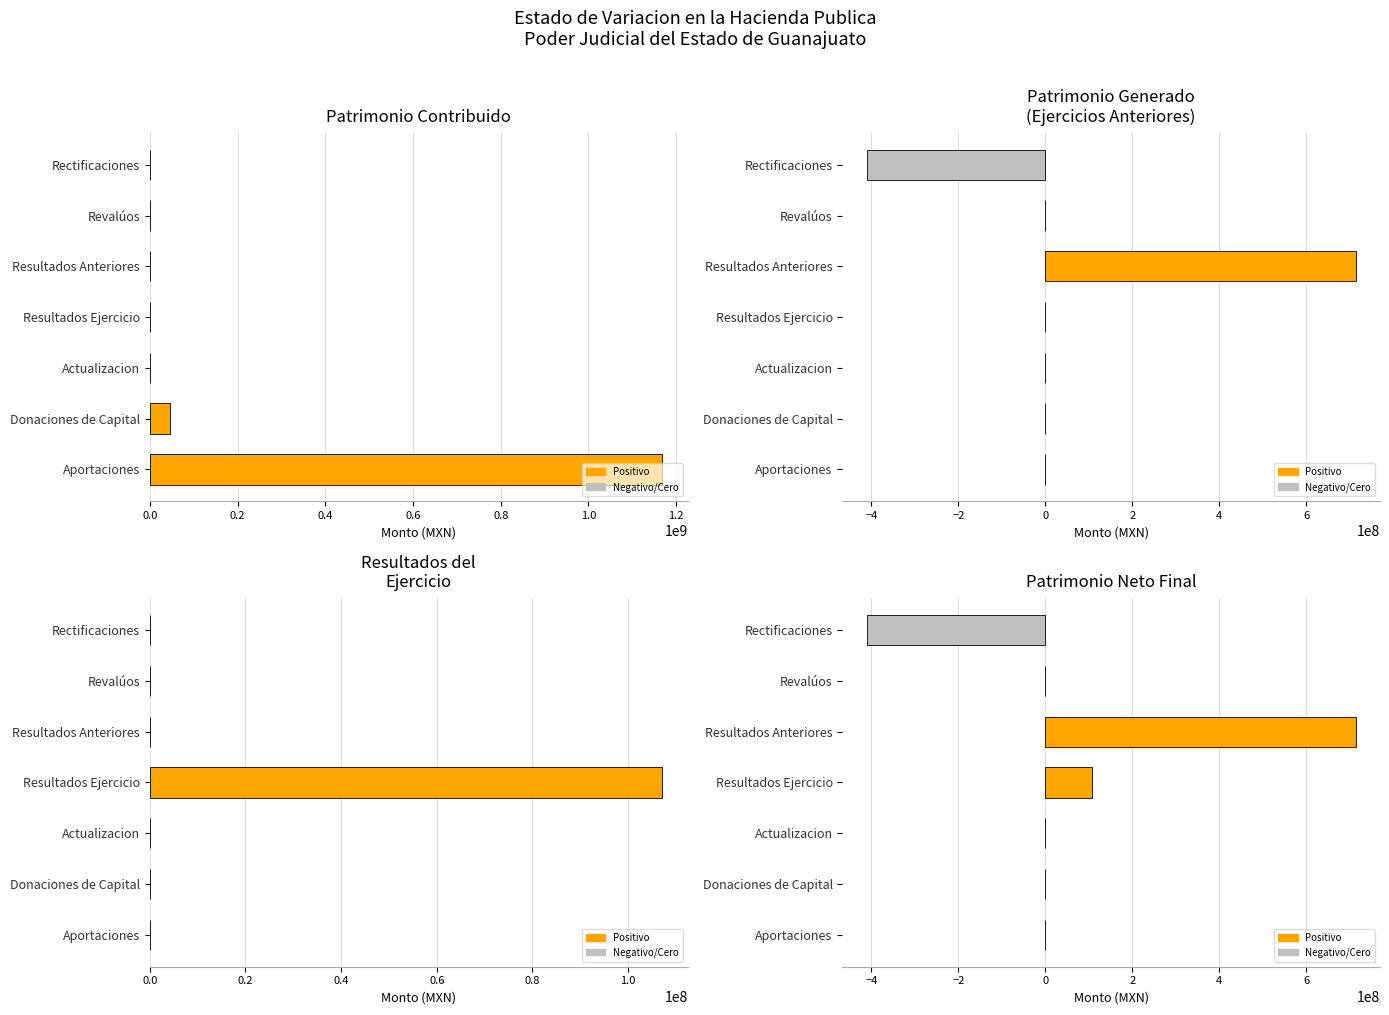

How many bars are there in each group?

4